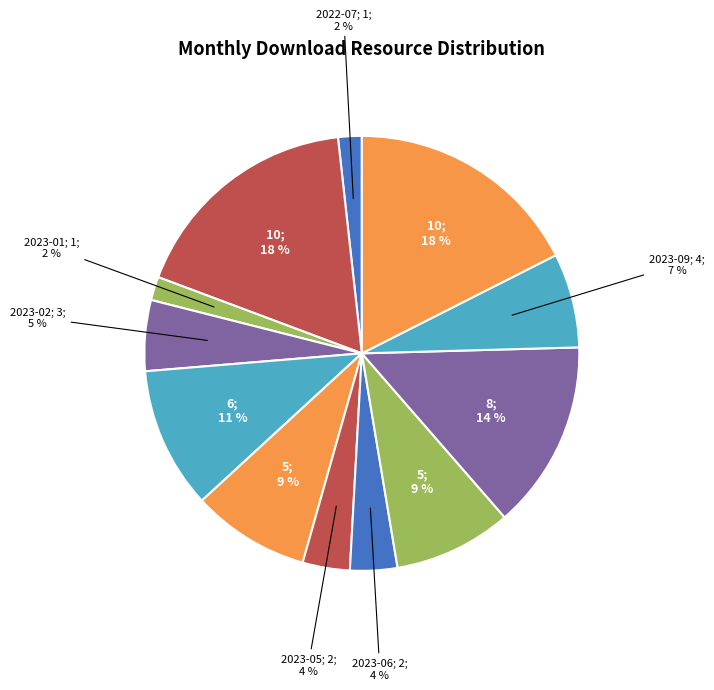

Count the number of slices in the pie.

12